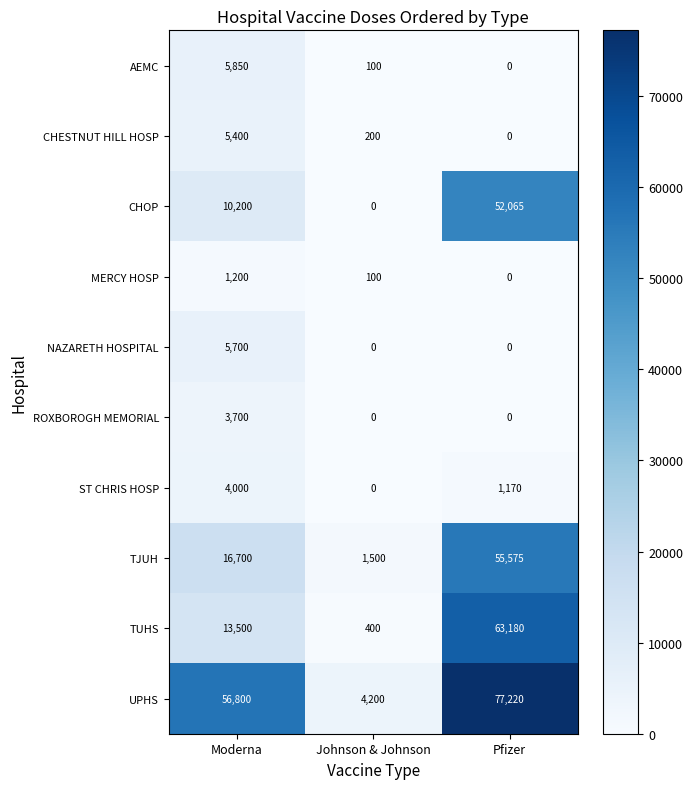

At which category is the sum across all series the highest?

Pfizer